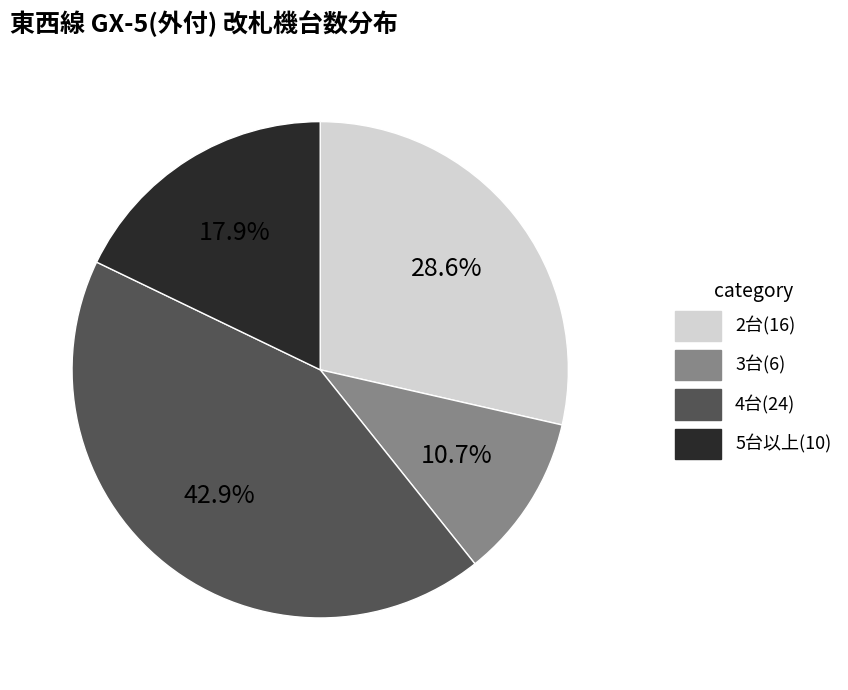

To the nearest percent, what is the average slice percentage?

25%